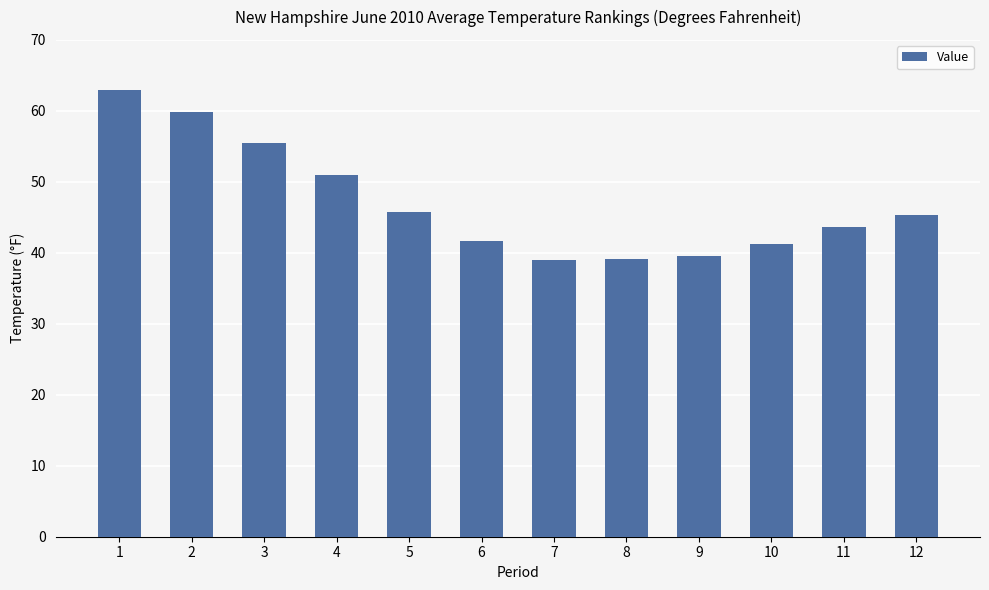

Which category has the highest value across all series?

1